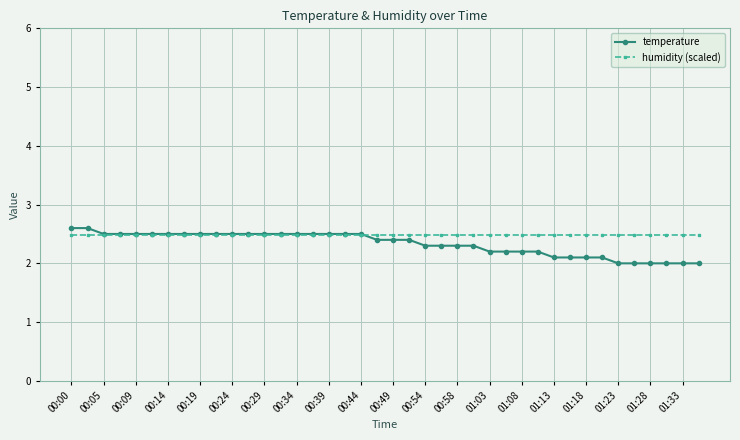

What is the minimum value for humidity (scaled)?

2.5